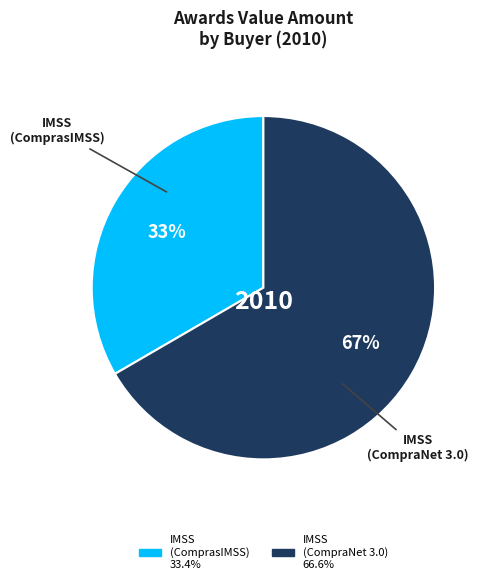

What percentage is the IMSS (CompraNet 3.0) slice, to the nearest percent?

67%